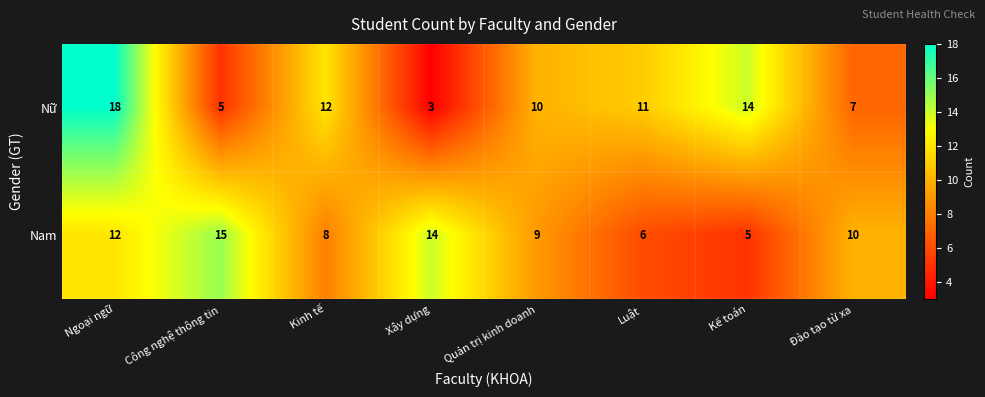

How many distinct data groups are displayed?

2